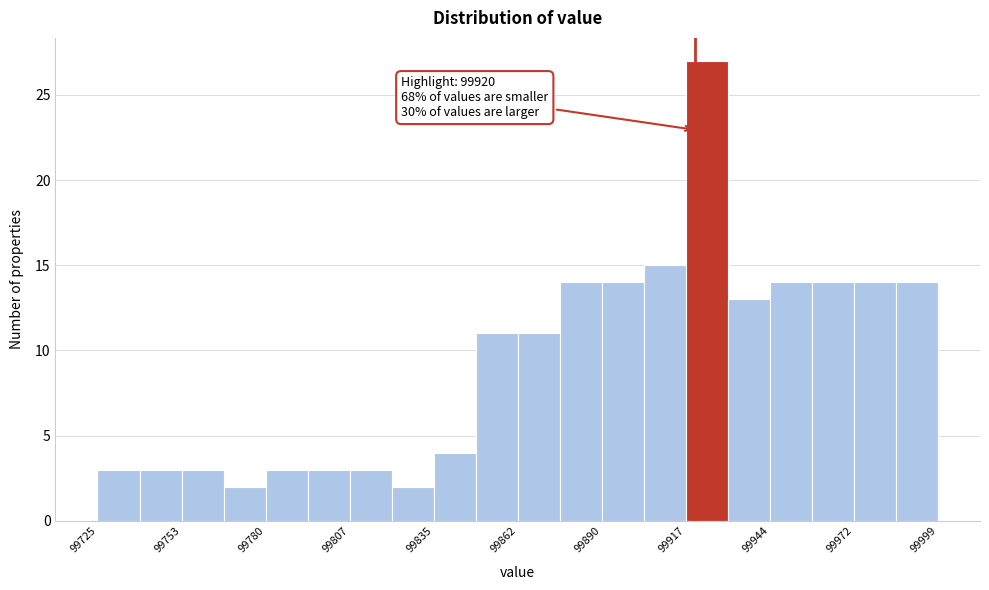

Around what value on the x-axis is the tallest bar? Give the approximate position of its centre, as read against the axis.

99925